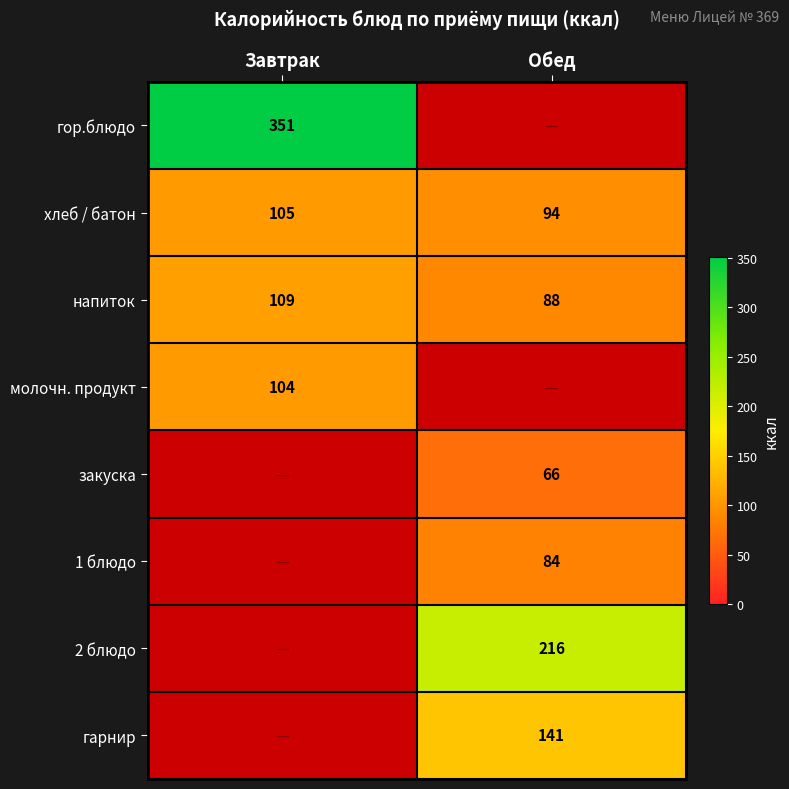

Which category has the highest value across all series?

Завтрак